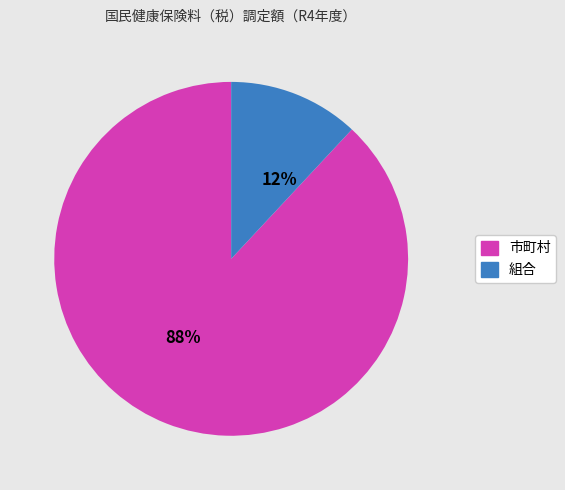

What is the ratio of the value at 組合 to the value at 市町村?

0.1